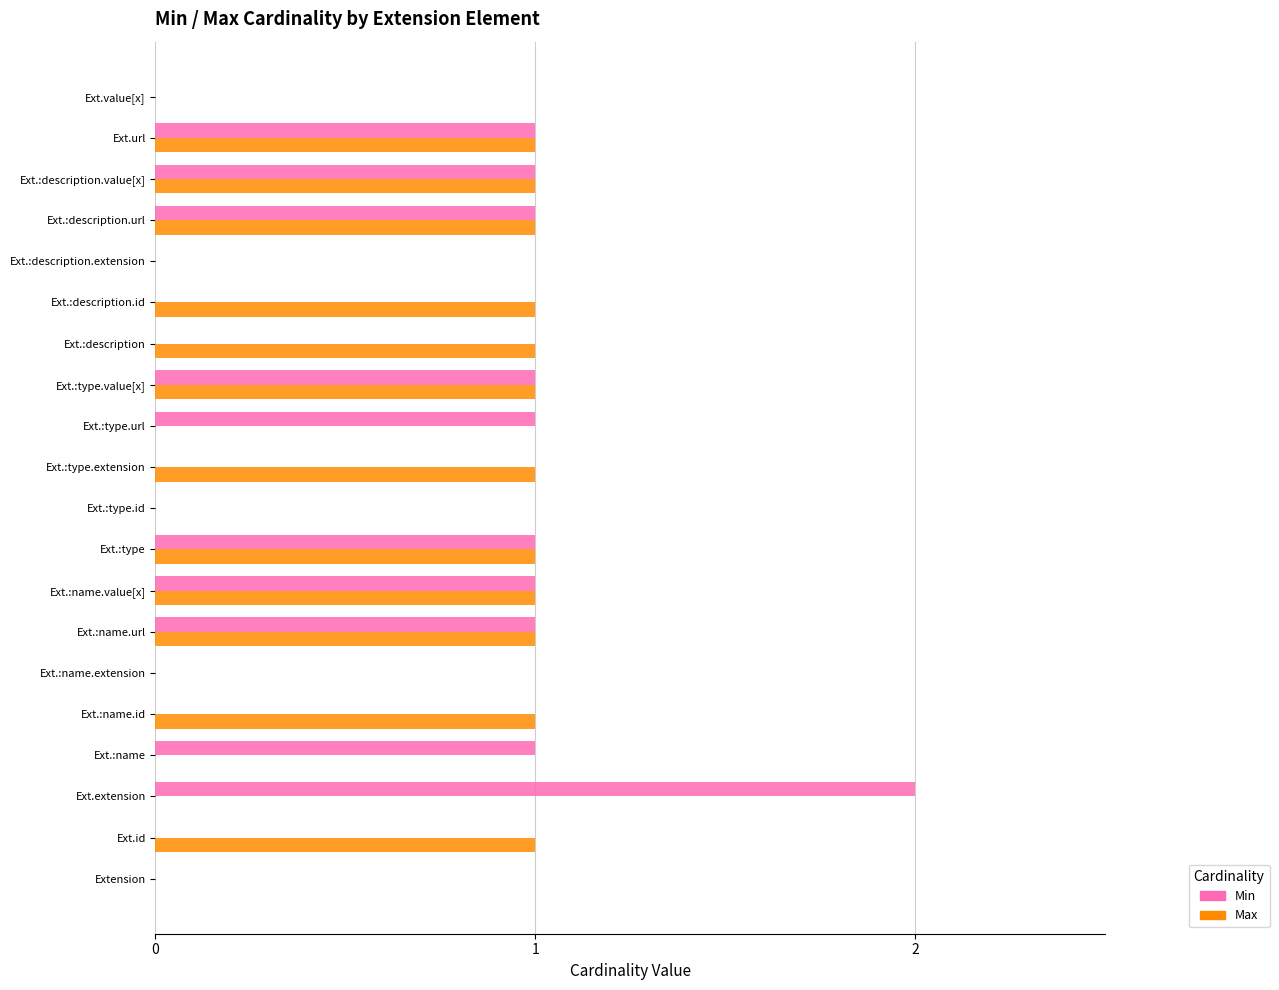

Between Ext.:description.id and Ext.:description.extension, which series saw the biggest shift?

Max